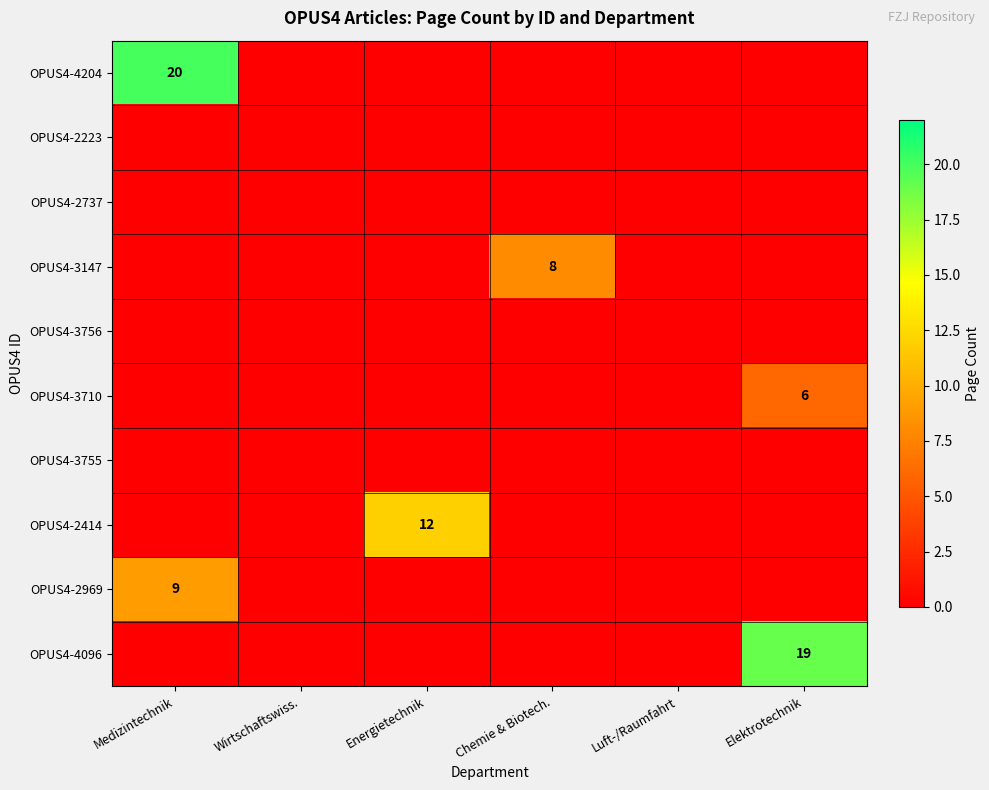

Between Medizintechnik and Energietechnik, which series saw the biggest shift?

OPUS4-4204